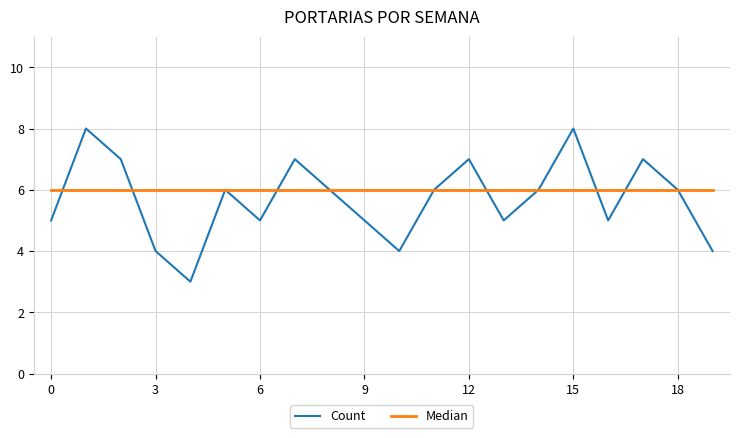

List the series in order of their peak value, highest first.

Count, Median